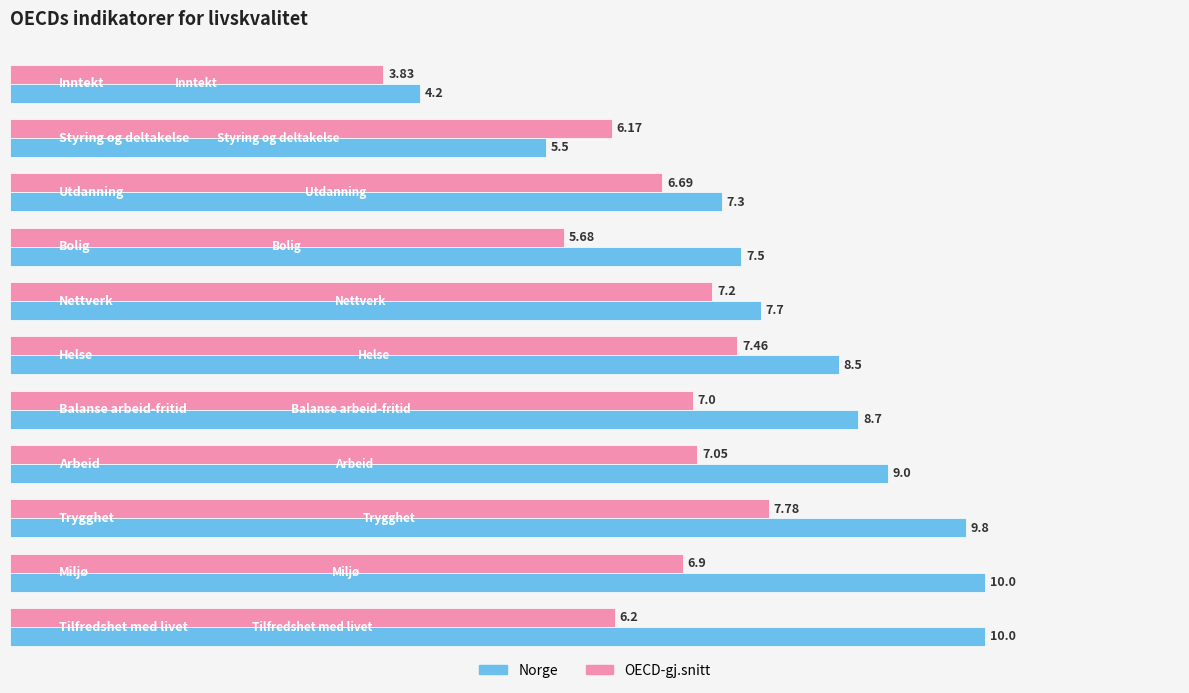

Which series has the largest range (max minus min)?

Norge